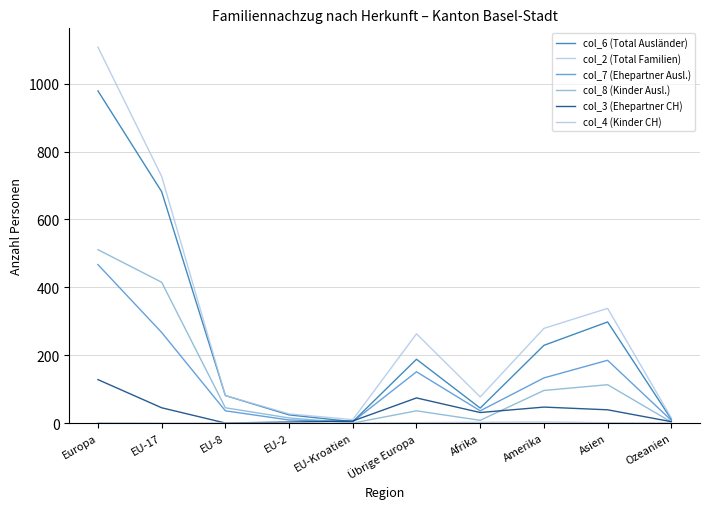

Which series changed the most between EU-17 and EU-Kroatien?

col_2 (Total Familien)